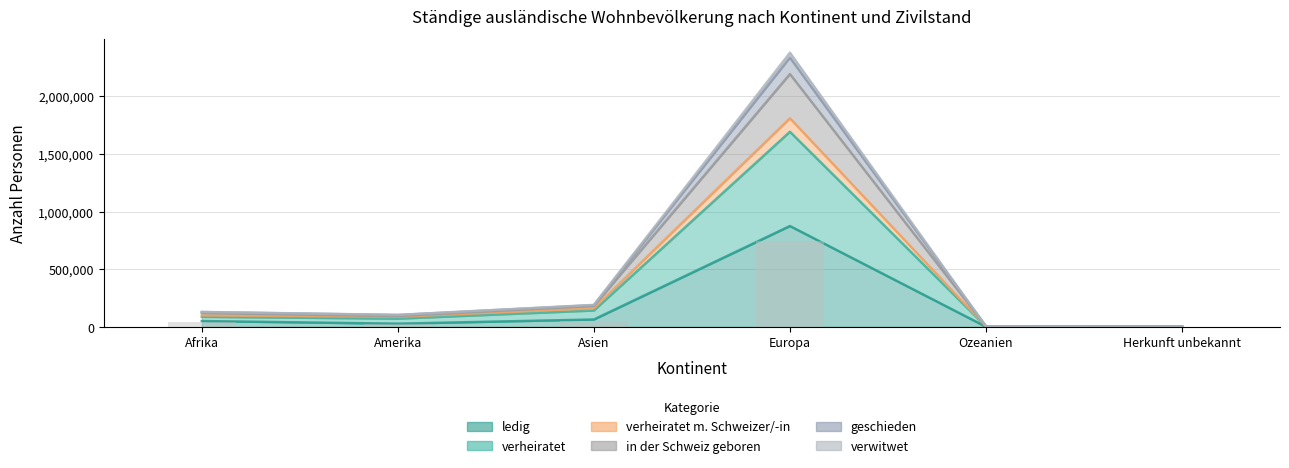

Where does the ledig series first go above 50712?

Asien